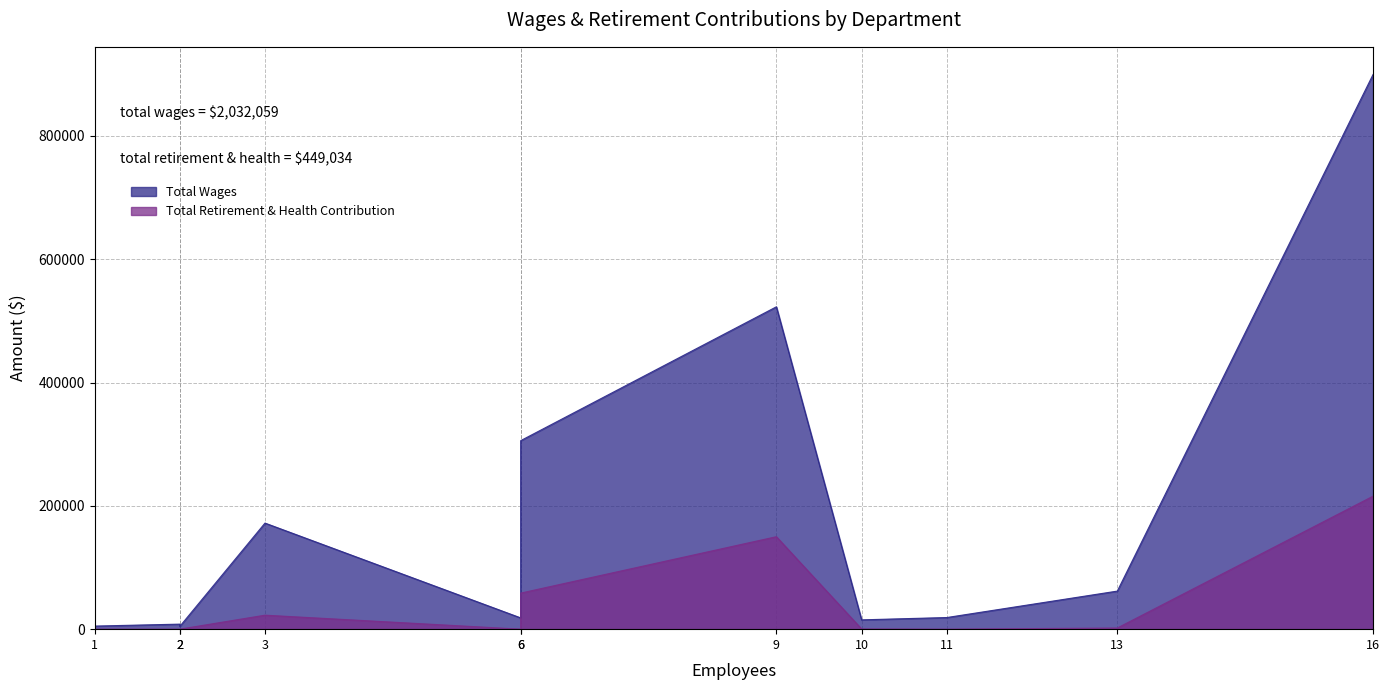

True or false: Total Wages and Total Retirement & Health Contribution intersect in this chart.

False